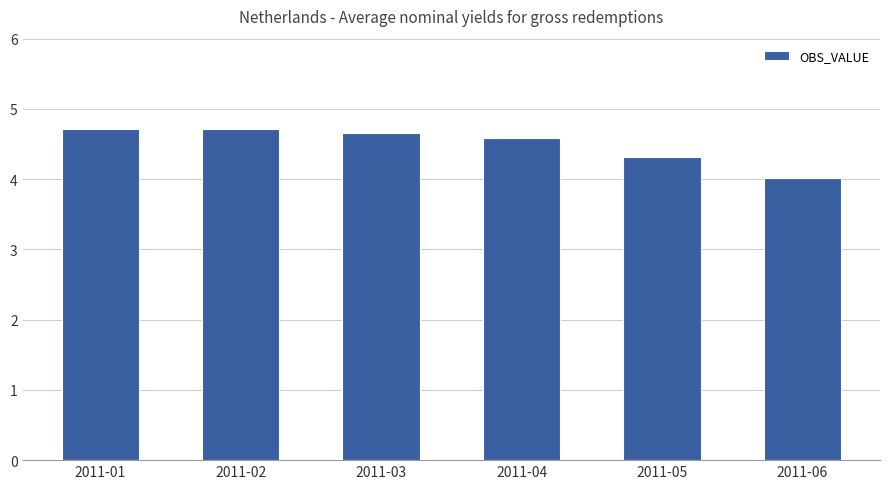

Are the bars horizontal?

No